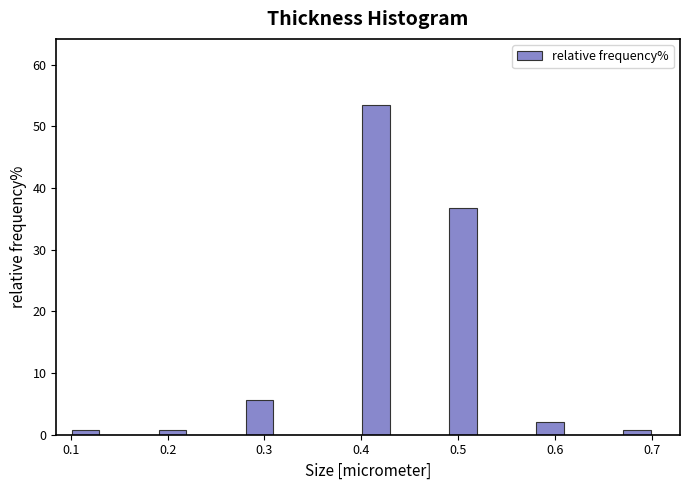

Read against the x-axis, roughly where is the centre of the tallest bar?

0.42